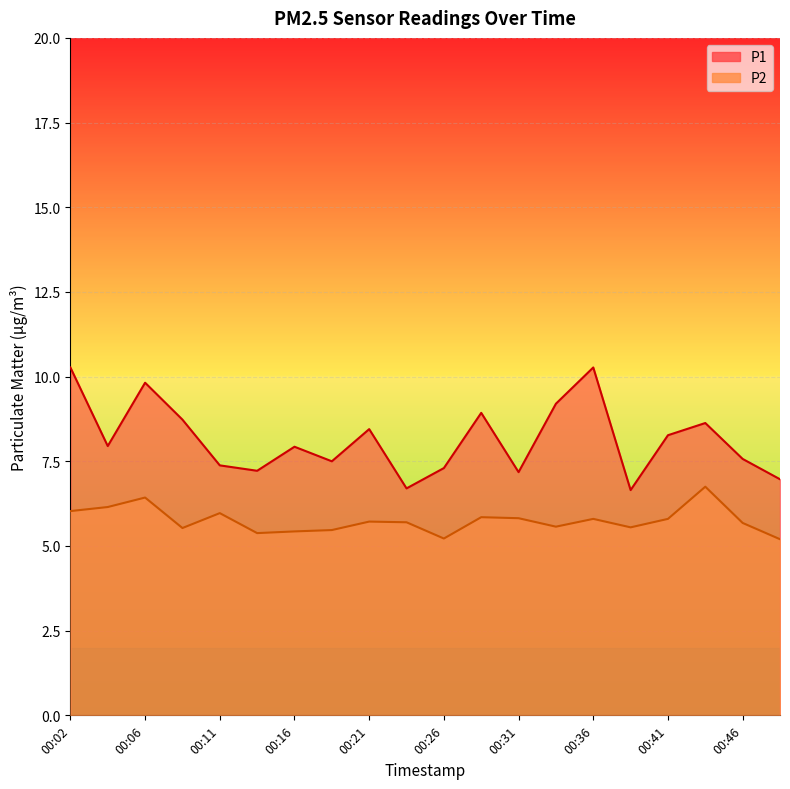

What is the lowest value of the P1 series?

6.7